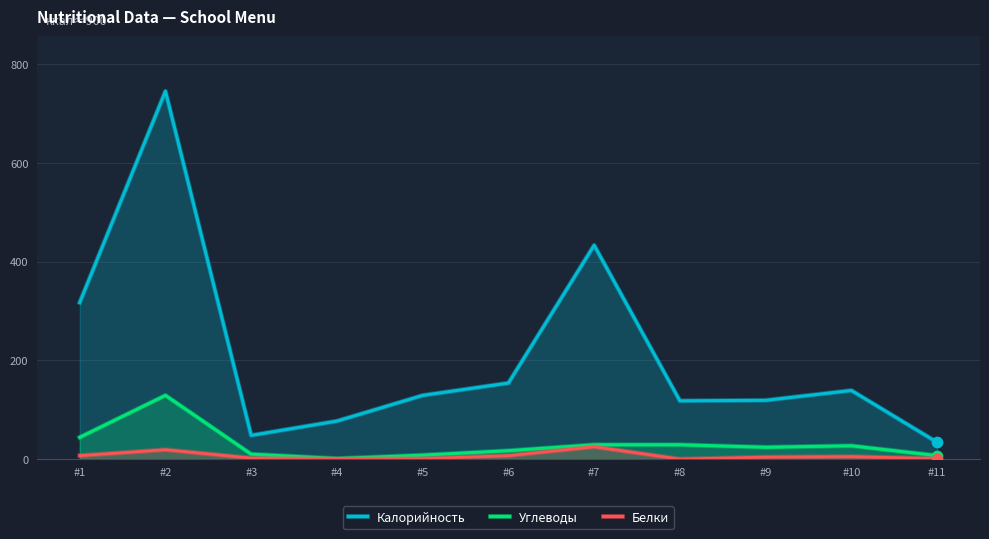

At which category is the sum across all series the highest?

#2